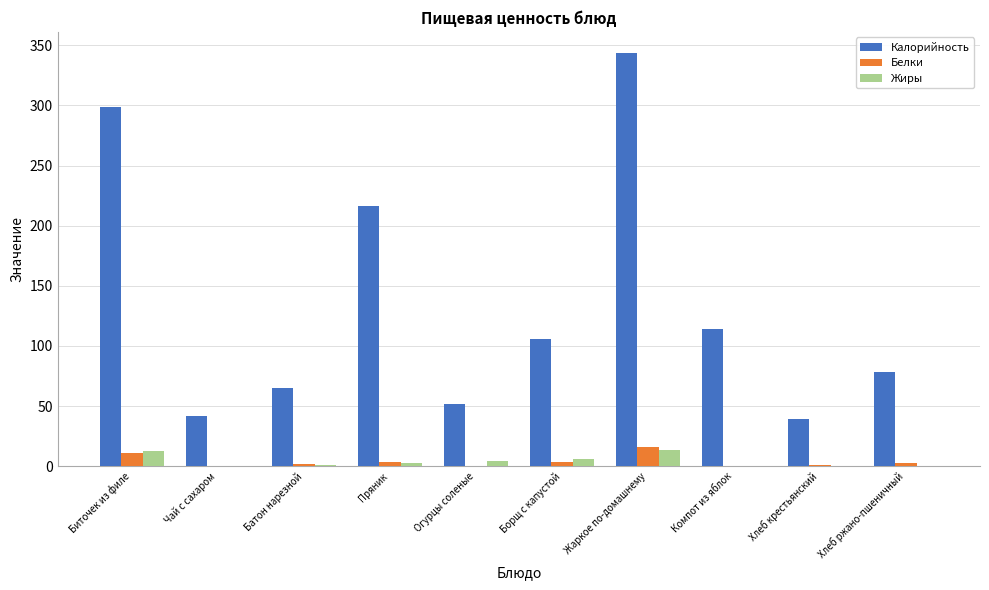

Is the value of Калорийность at Чай с сахаром greater than the value of Жиры at Биточек из филе?

Yes